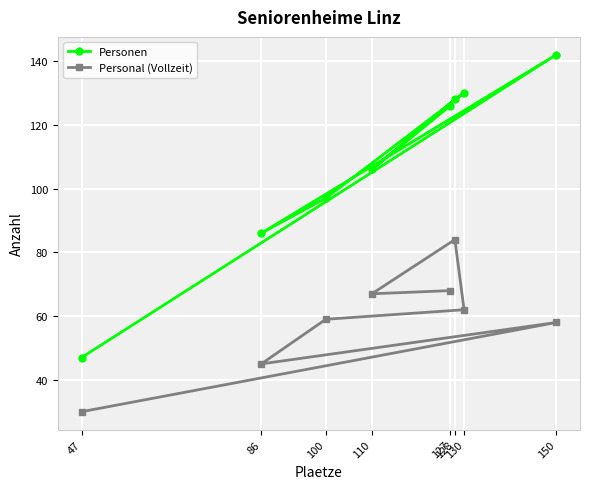

How many data points in Personen are above 126?

3